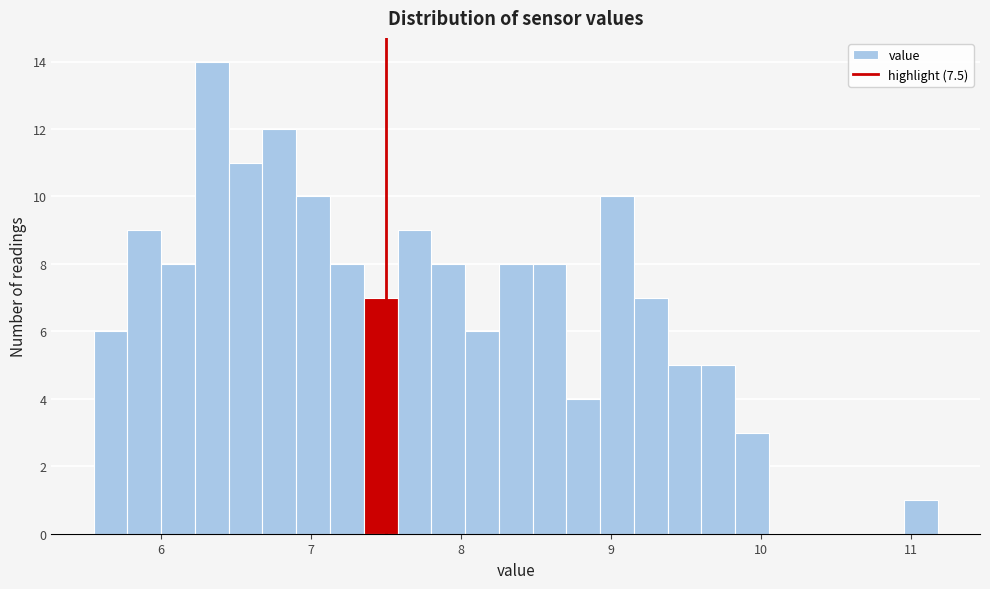

Around what value on the x-axis is the tallest bar? Give the approximate position of its centre, as read against the axis.

6.3